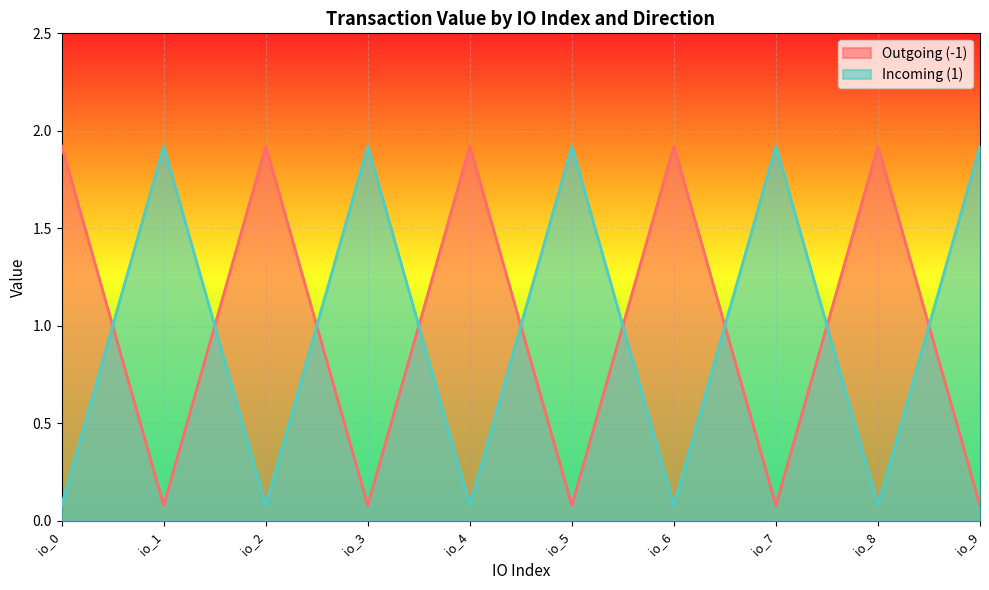

What is the maximum value shown in the chart?

1.9